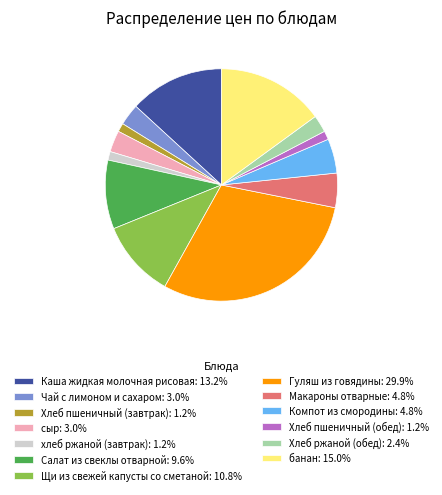

What is the ratio of the value at Салат из свеклы отварной: 9.6% to the value at Каша жидкая молочная рисовая: 13.2%?

0.7